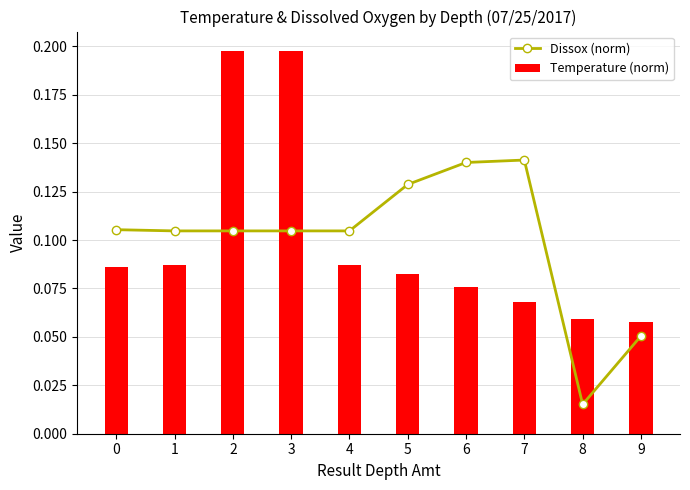

What is the average value of the Temperature (norm) series?

0.1